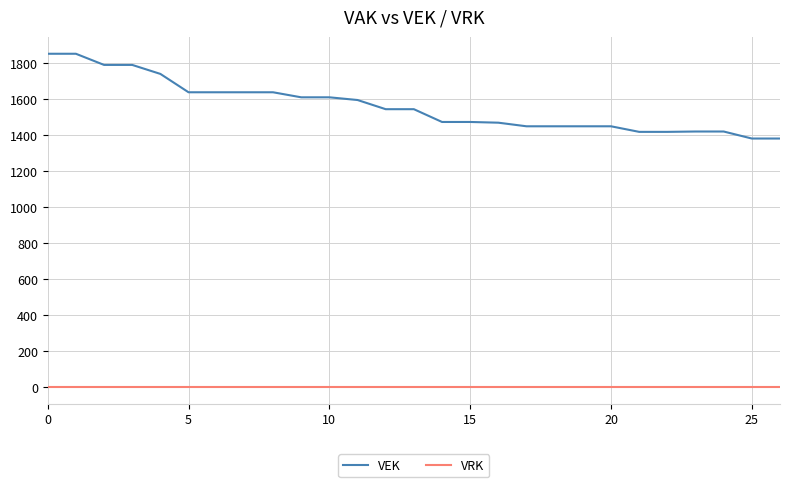

How many series are shown in this chart?

2